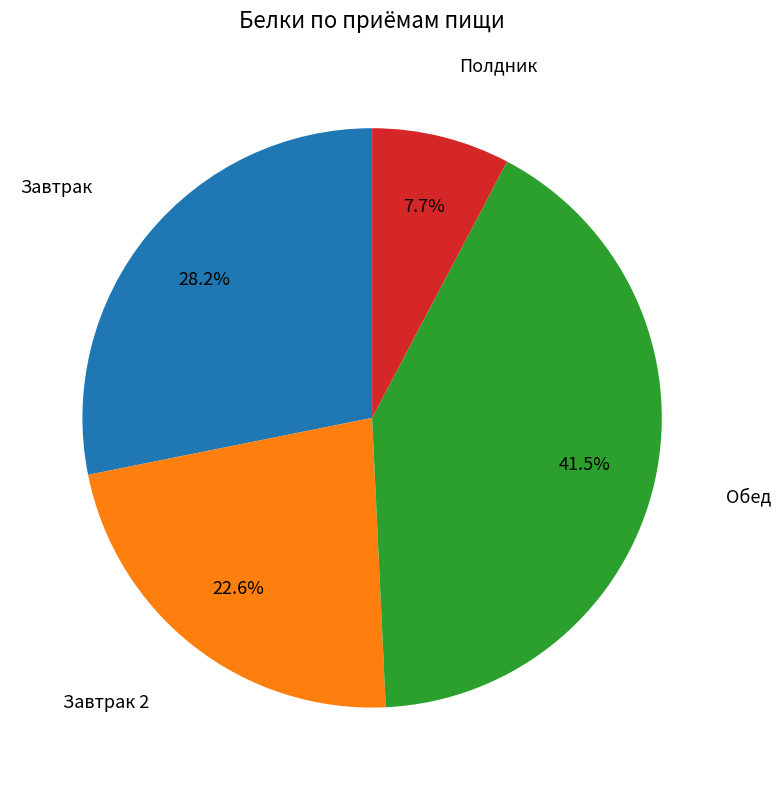

Is there any slice that represents more than half of the pie?

No